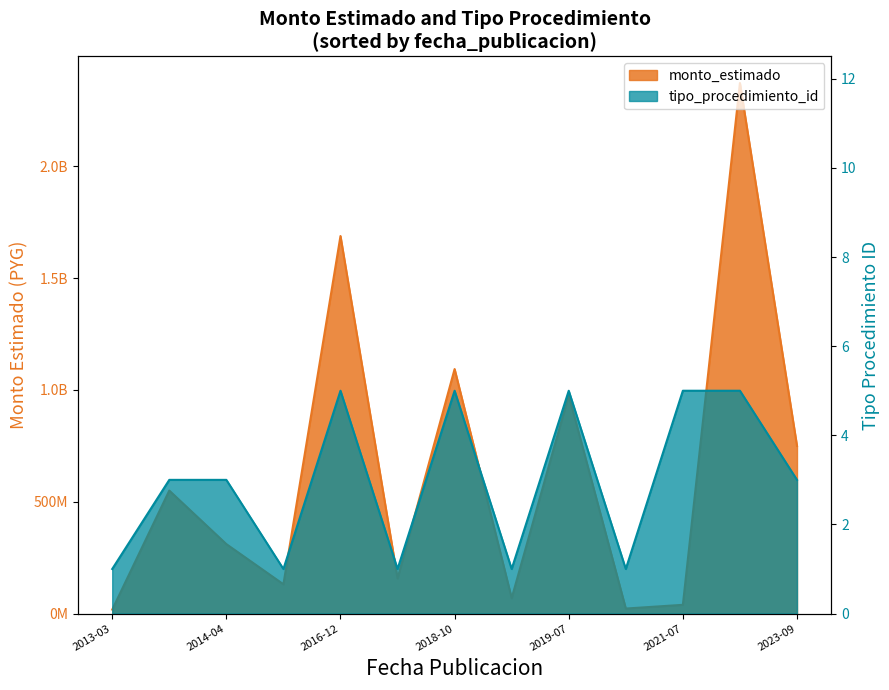

List the series in order of their overall mean, lowest first.

tipo_procedimiento_id, monto_estimado